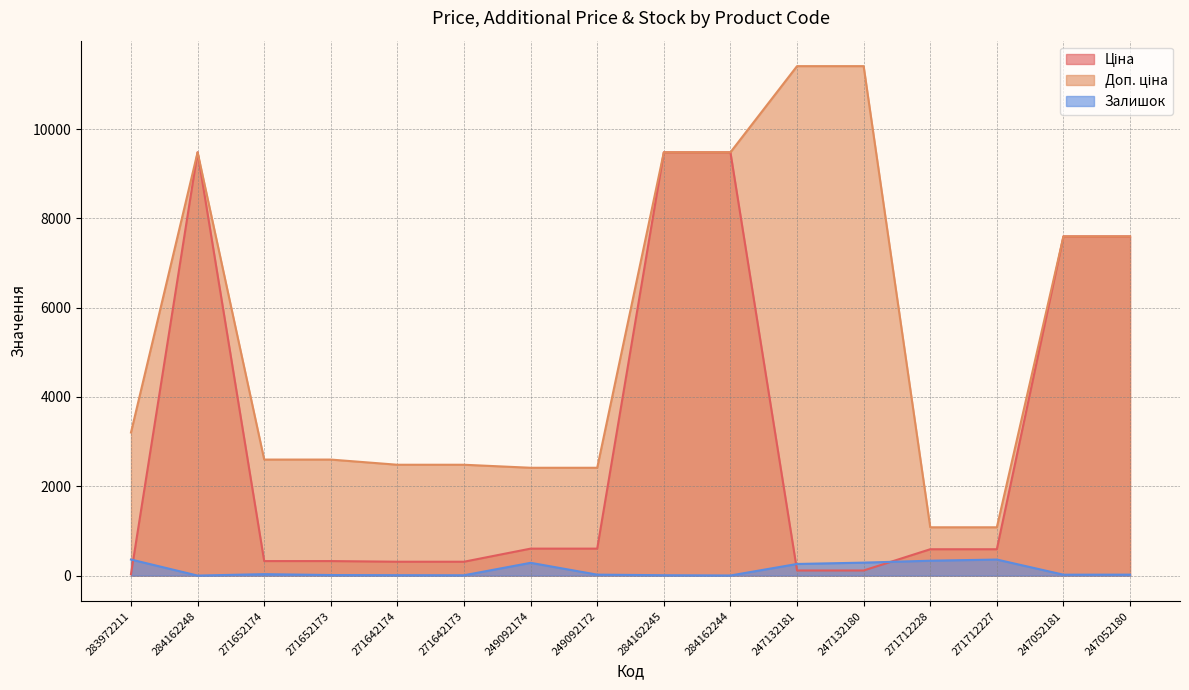

How many values in the Ціна series are below 589?

7